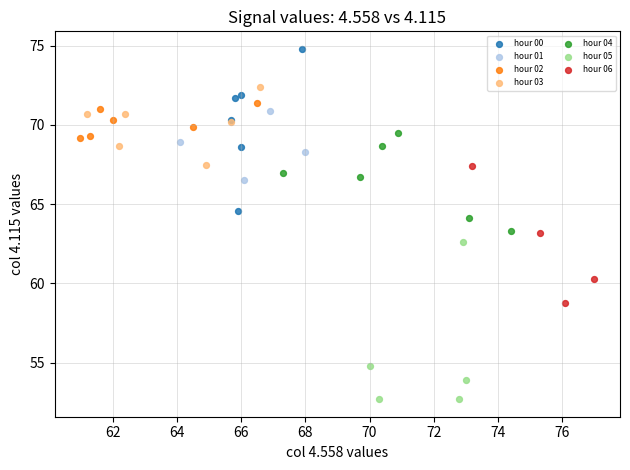

Which series contains the lowest Y value?

hour 05